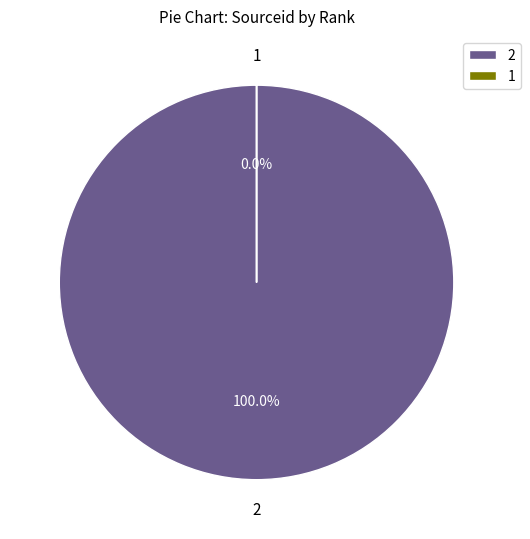

Which has a higher value, 1 or 2?

2